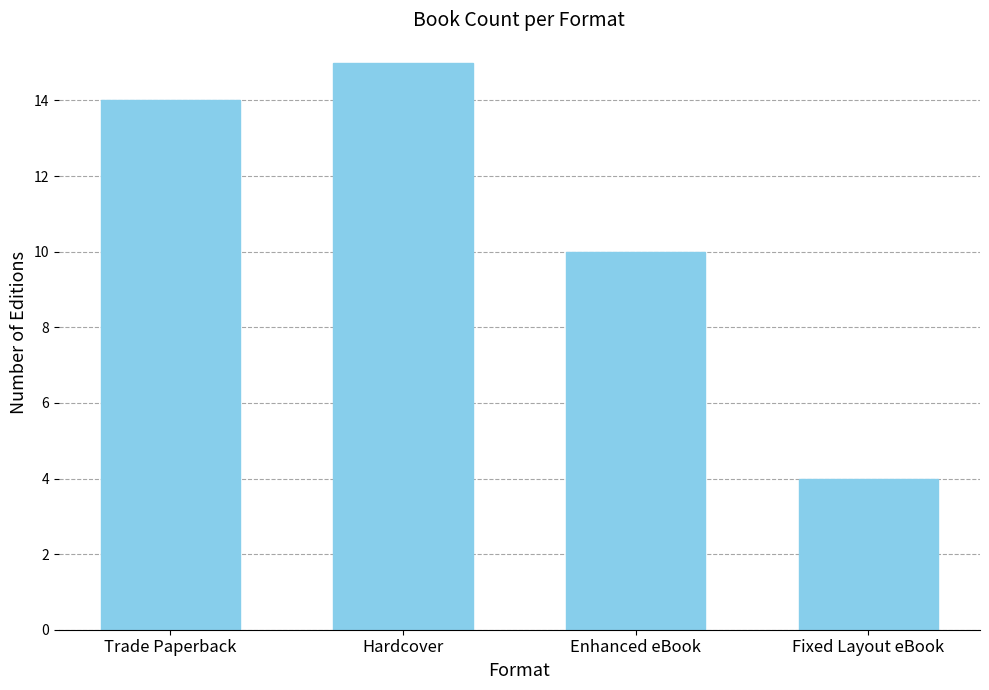

The chart shows a value of 20 at Hardcover. True or false?

False